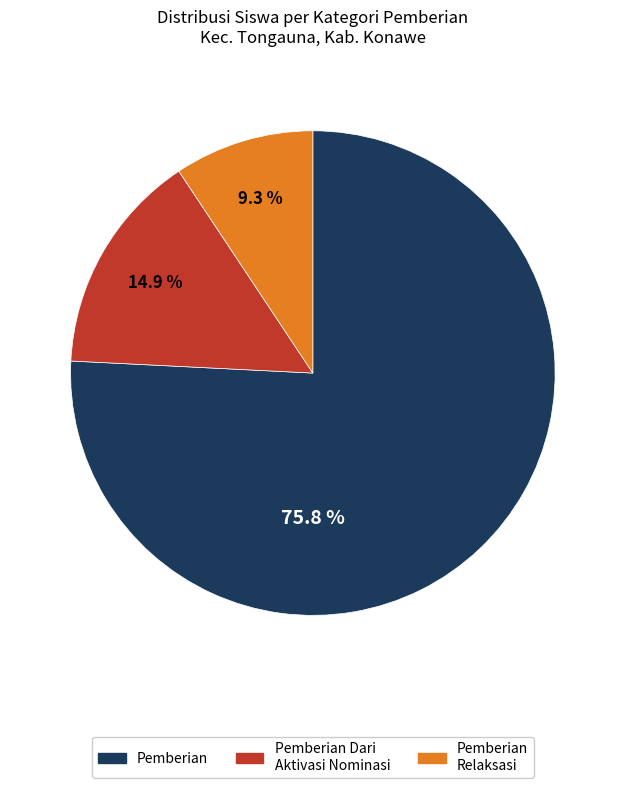

Does any single category account for the majority?

Yes